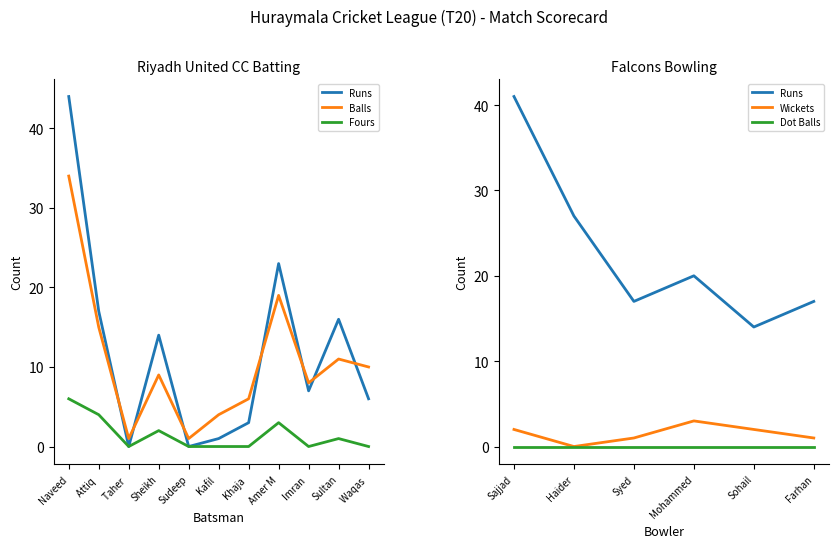

Reading right to left, extract all data points from this chart.

Runs: Waqas =6	Sultan=16	Imran =7	Amer M=23	Khaja =3	Kafil =1	Sudeep=0	Sheikh=14	Taher =0	Attiq =17	Naveed=44
Balls: Waqas =10	Sultan=11	Imran =8	Amer M=19	Khaja =6	Kafil =4	Sudeep=1	Sheikh=9	Taher =1	Attiq =15	Naveed=34
Fours: Waqas =0	Sultan=1	Imran =0	Amer M=3	Khaja =0	Kafil =0	Sudeep=0	Sheikh=2	Taher =0	Attiq =4	Naveed=6